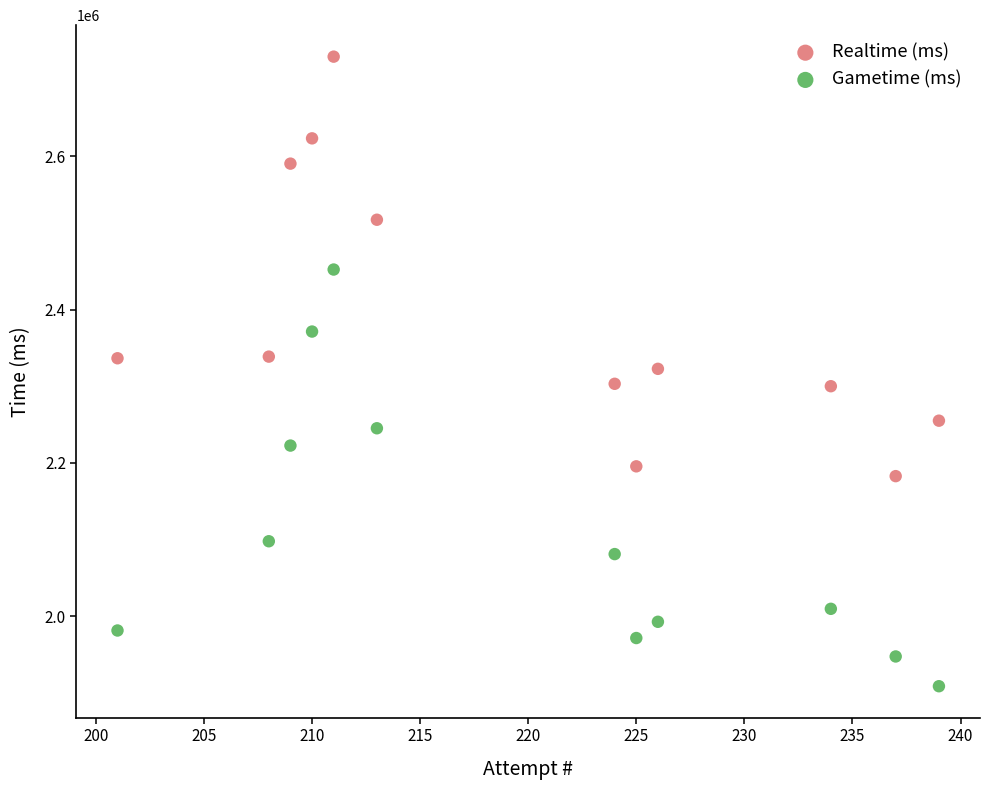

What are all the series names shown in the legend?

Realtime (ms), Gametime (ms)